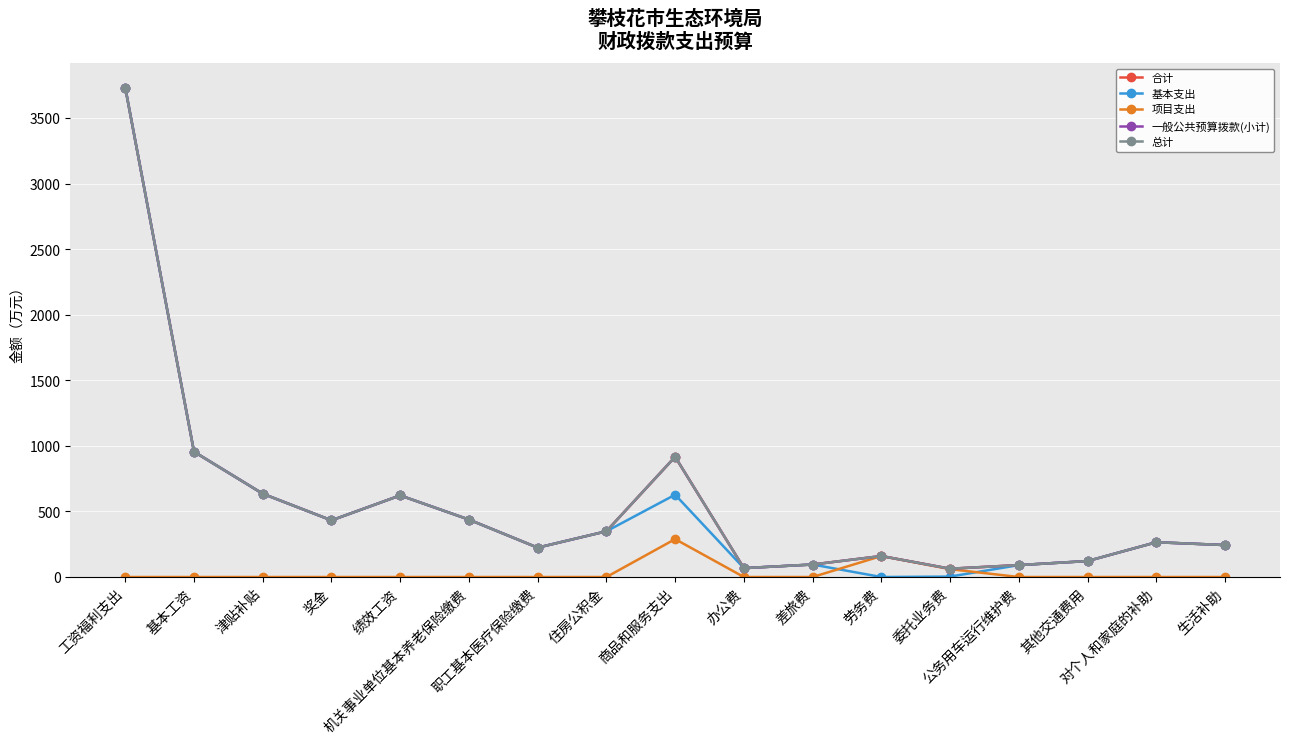

List the labels in order of 一般公共预算拨款(小计) value, largest first.

工资福利支出, 基本工资, 商品和服务支出, 津贴补贴, 绩效工资, 机关事业单位基本养老保险缴费, 奖金, 住房公积金, 对个人和家庭的补助, 生活补助, 职工基本医疗保险缴费, 劳务费, 其他交通费用, 差旅费, 公务用车运行维护费, 办公费, 委托业务费